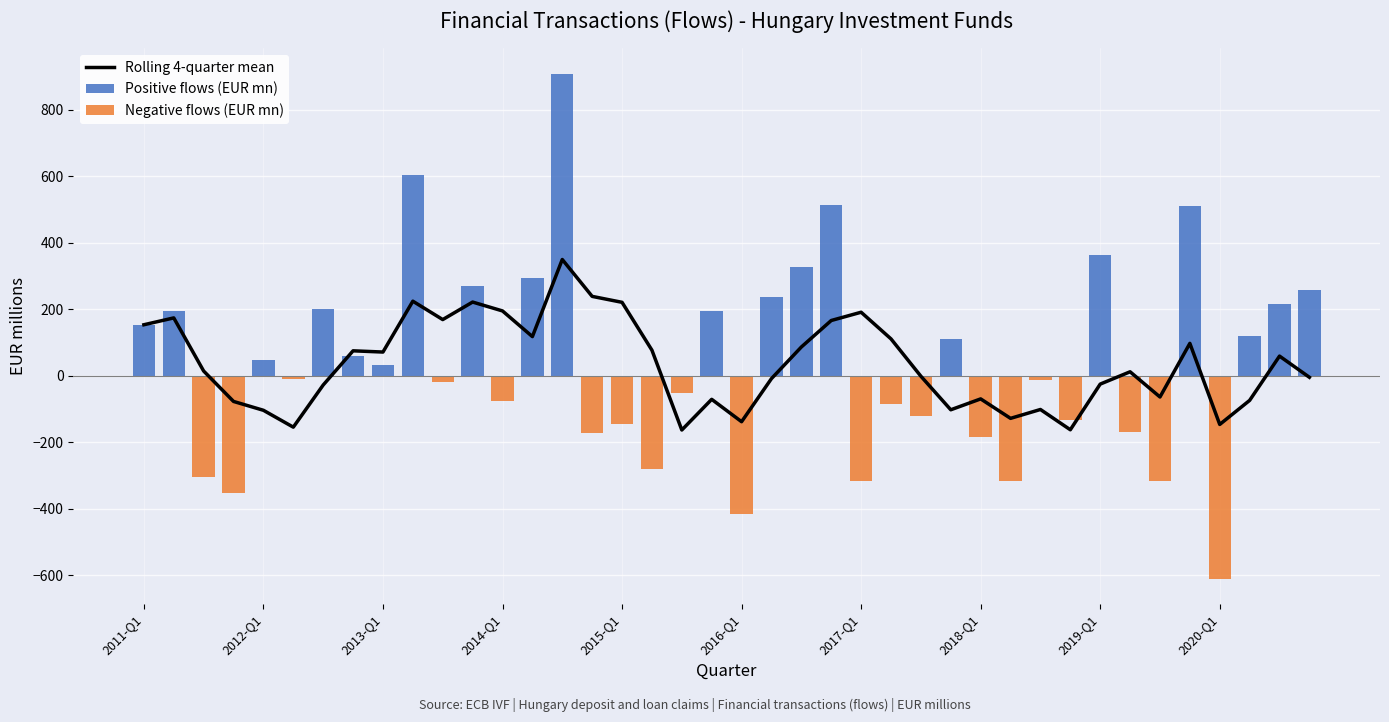

How many positive values does the Positive flows (EUR mn) series have?

20